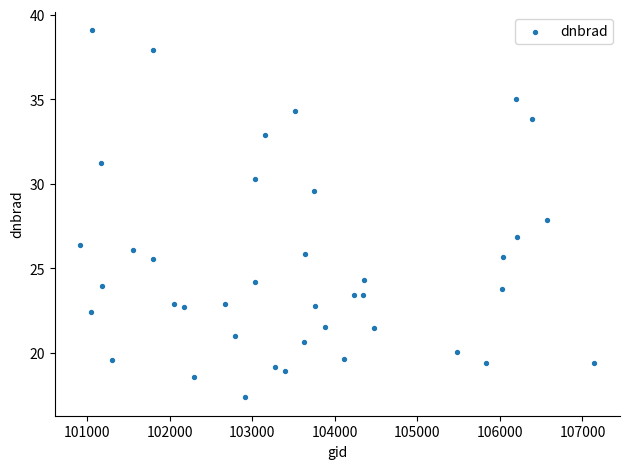

What is the range of X values (max minus min)?

6221.0